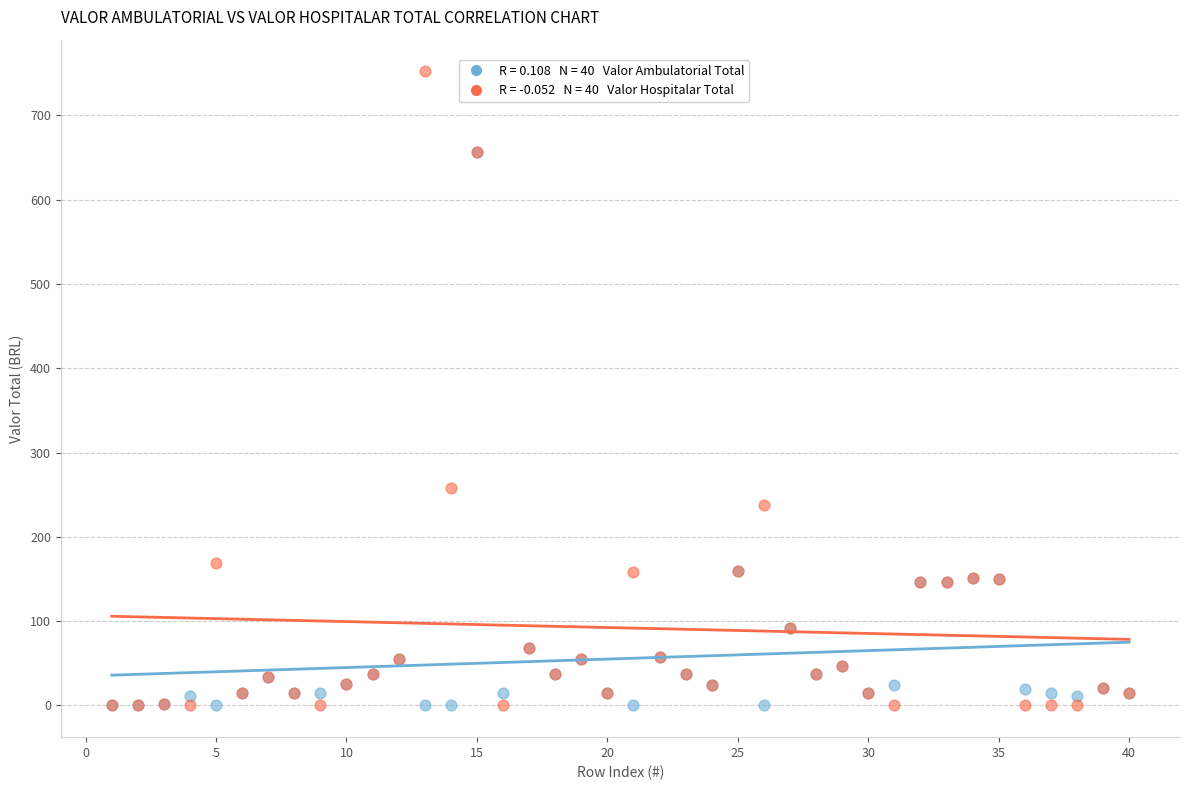

Across all series, what Y value is closest to 376?

258.0